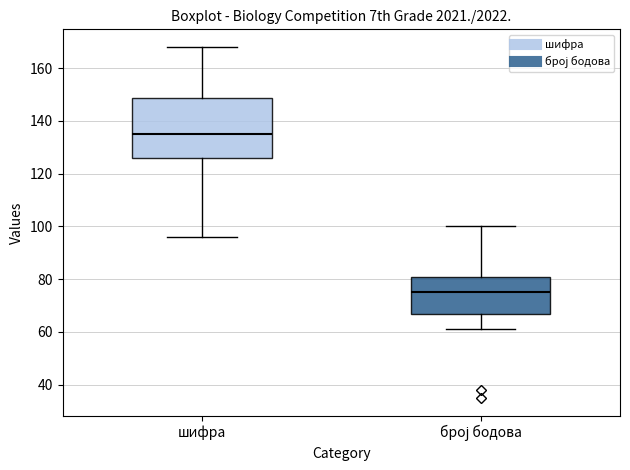

Which box has the lowest median line?

број бодова